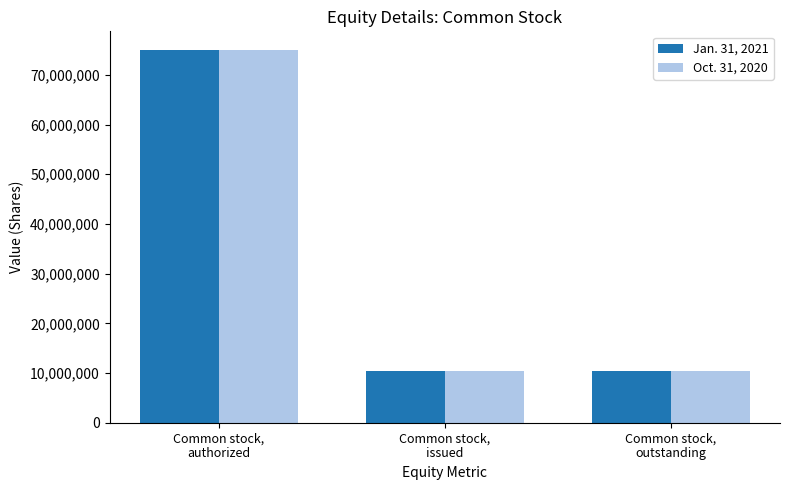

What is the average value of the Oct. 31, 2020 series?

31890616